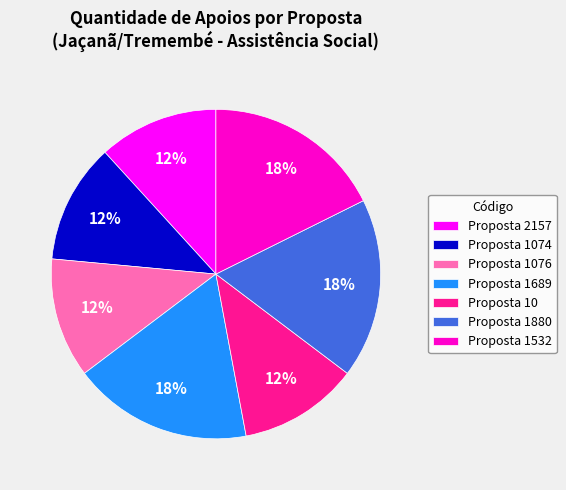

Which has a higher value, Proposta 1532 or Proposta 2157?

Proposta 1532